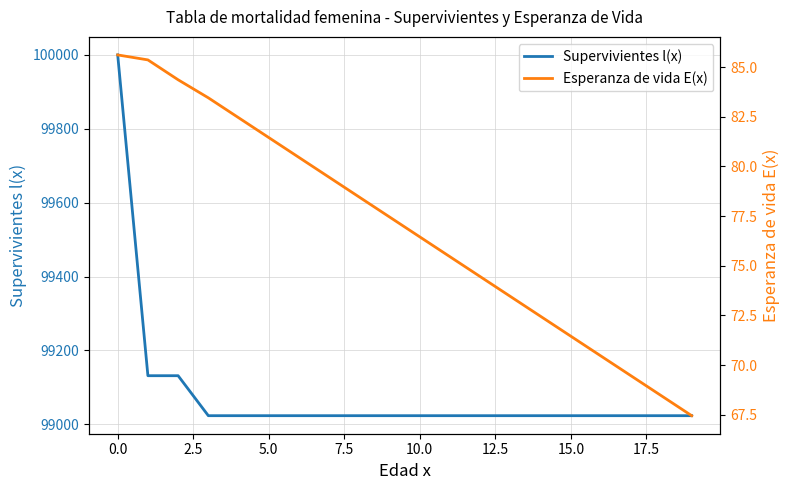

Which series changed the most between 5.0 and 18?

Esperanza de vida E(x)